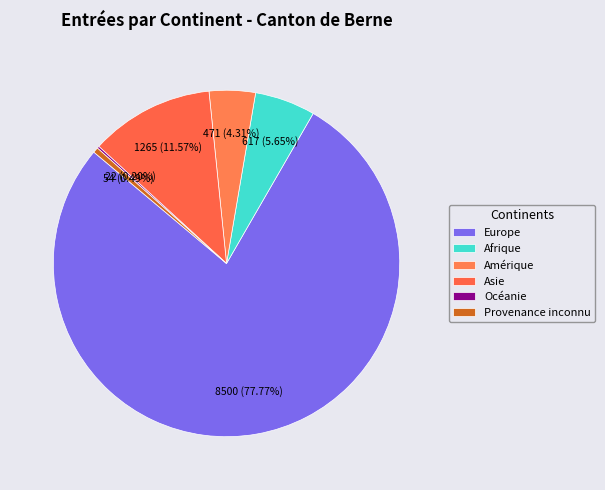

What is the change in value from Afrique to Provenance inconnu?

-563